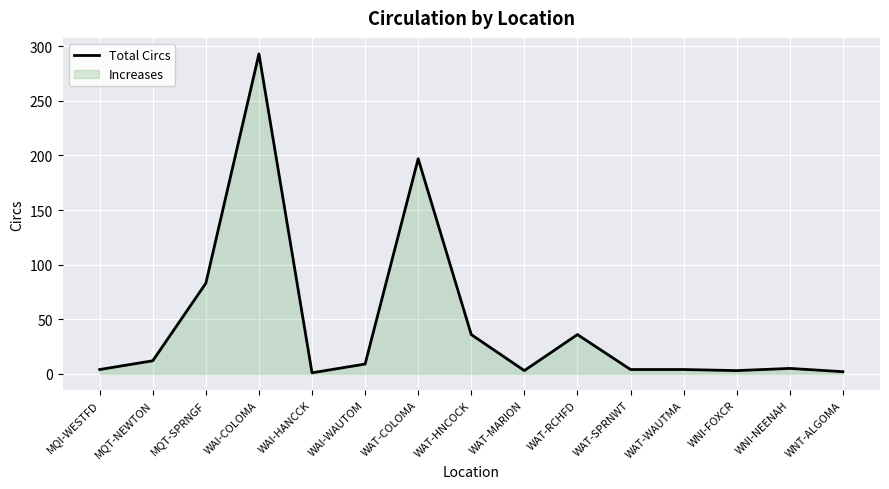

What is the sum of all values?

692